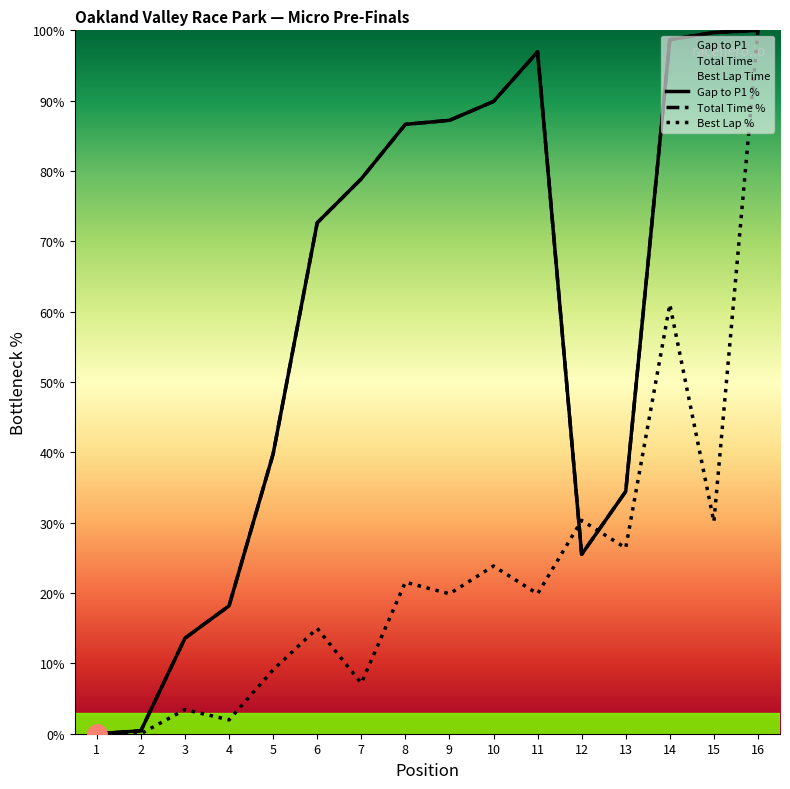

Is it true that Best Lap % equals 19.9 at 9?

True